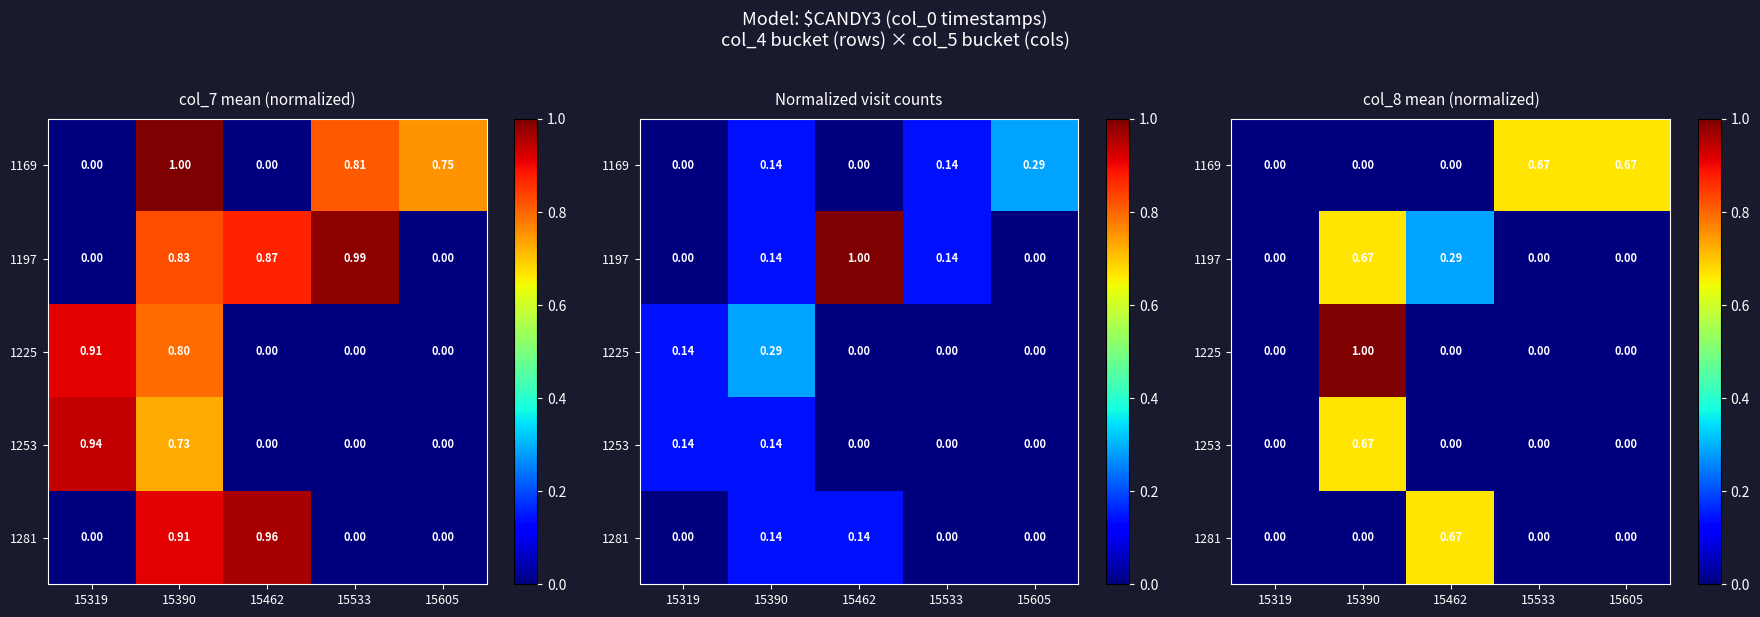

What is the difference between the highest and lowest values at 15605?

0.7